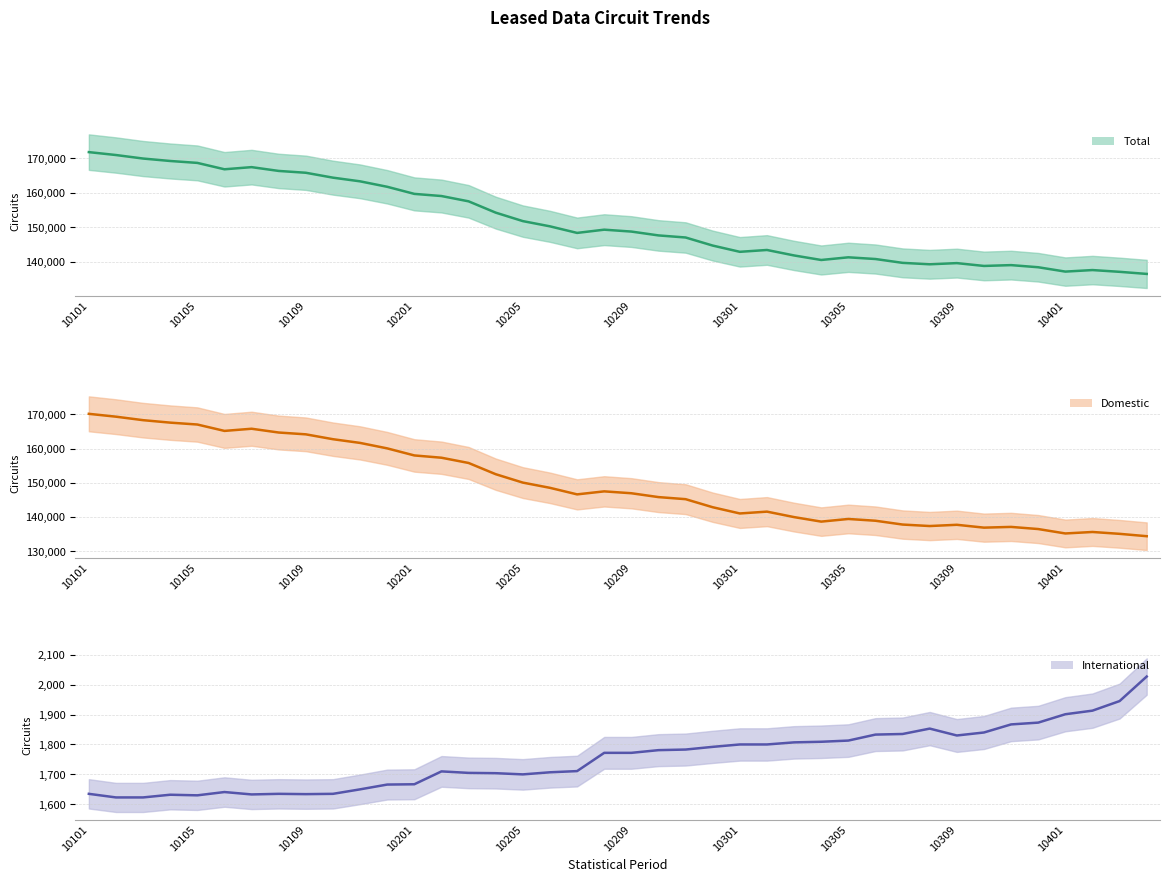

True or false: International (centre) has a value of 1913 at 37.

True